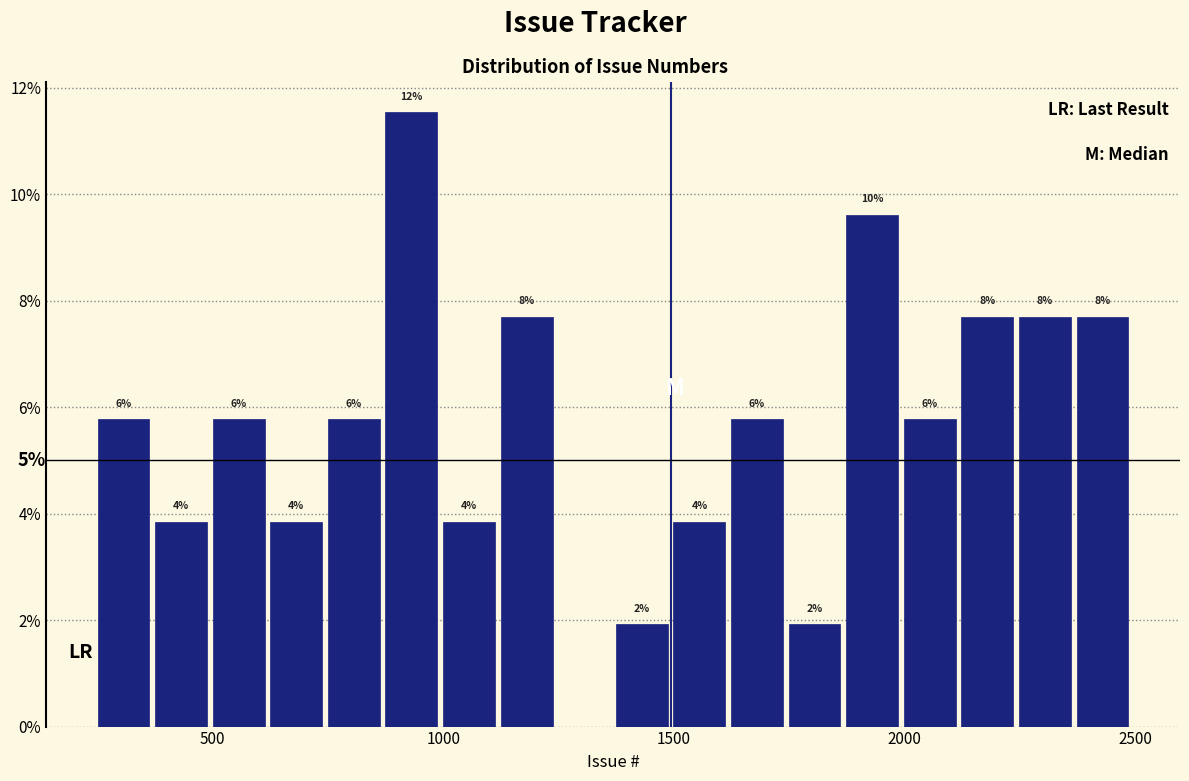

Read against the x-axis, roughly where is the centre of the tallest bar?

950